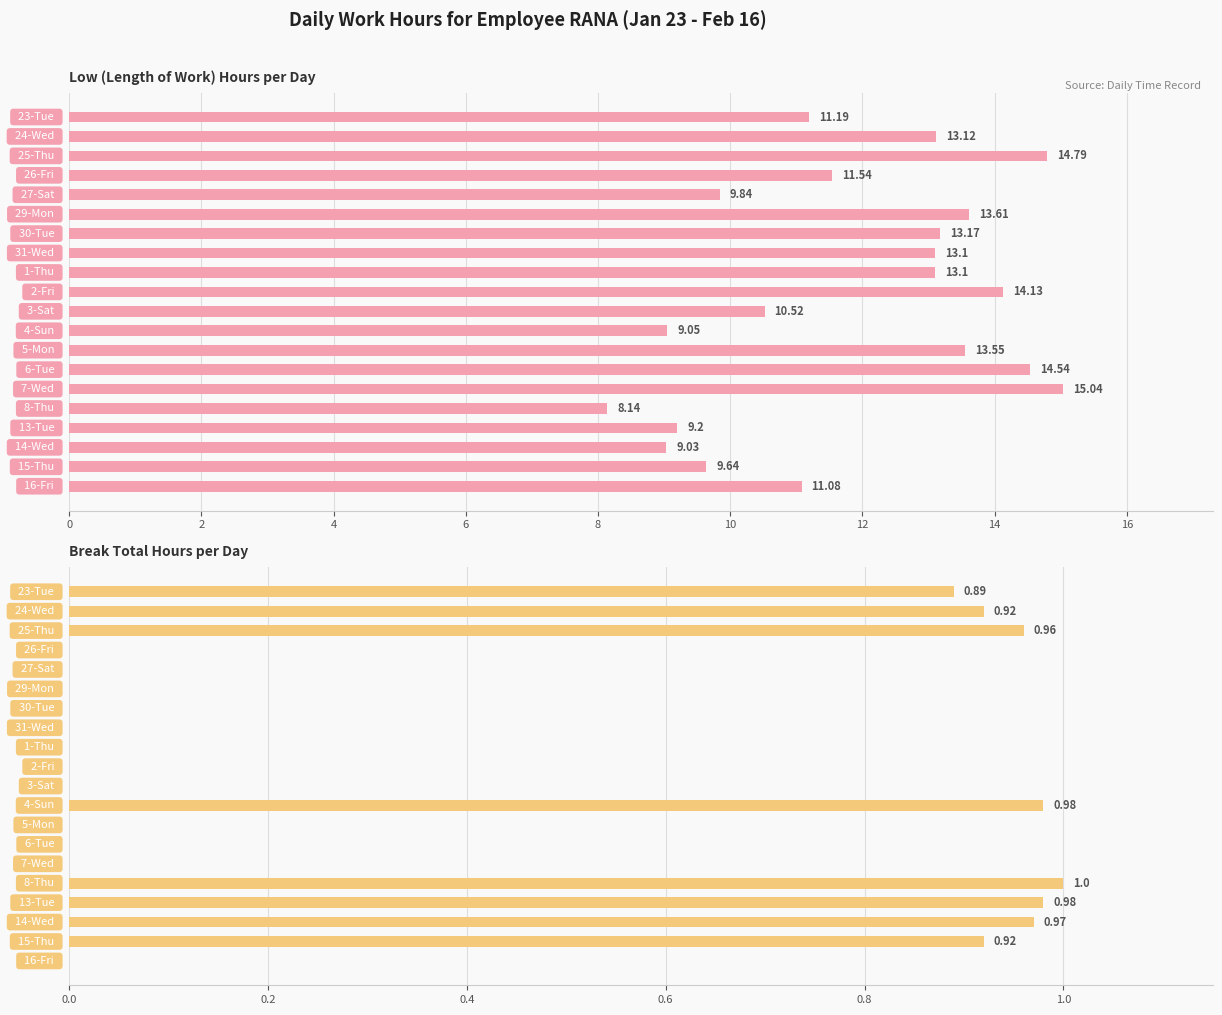

At 10, list the series in order from smallest to largest.

Break Total Hours per Day, Low (Length of Work) Hours per Day